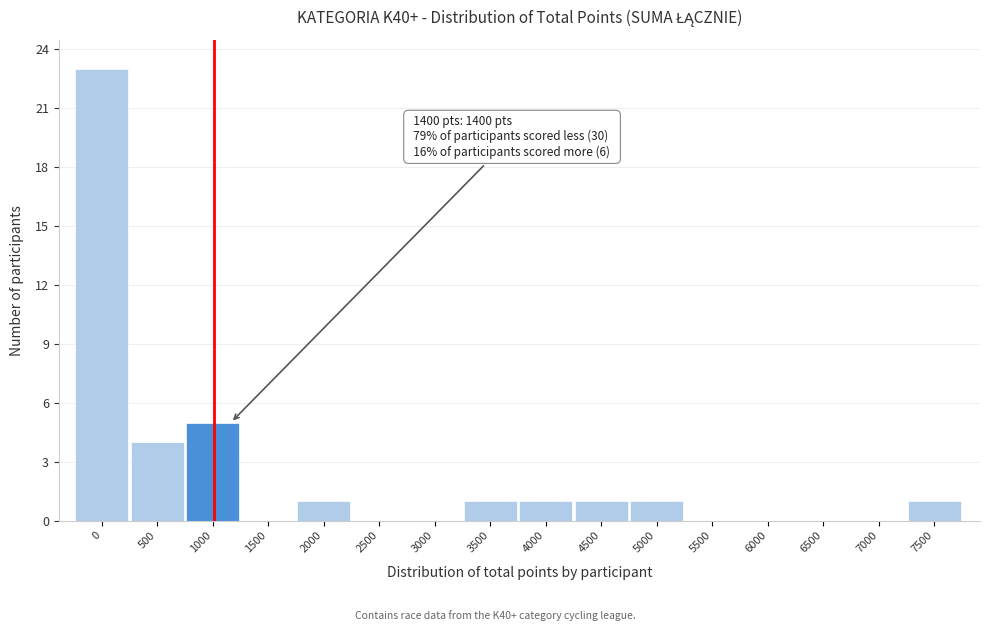

Reading left to right, extract all data points from this chart.

0=23	500=4	1000=5	1500=0	2000=1	2500=0	3000=0	3500=1	4000=1	4500=1	5000=1	5500=0	6000=0	6500=0	7000=0	7500=1